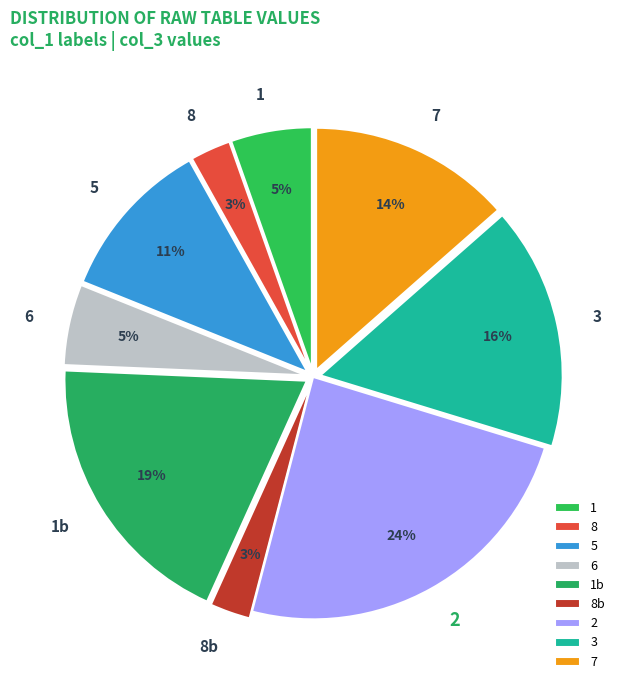

Combined, do 2 and 3 account for over 50%?

No